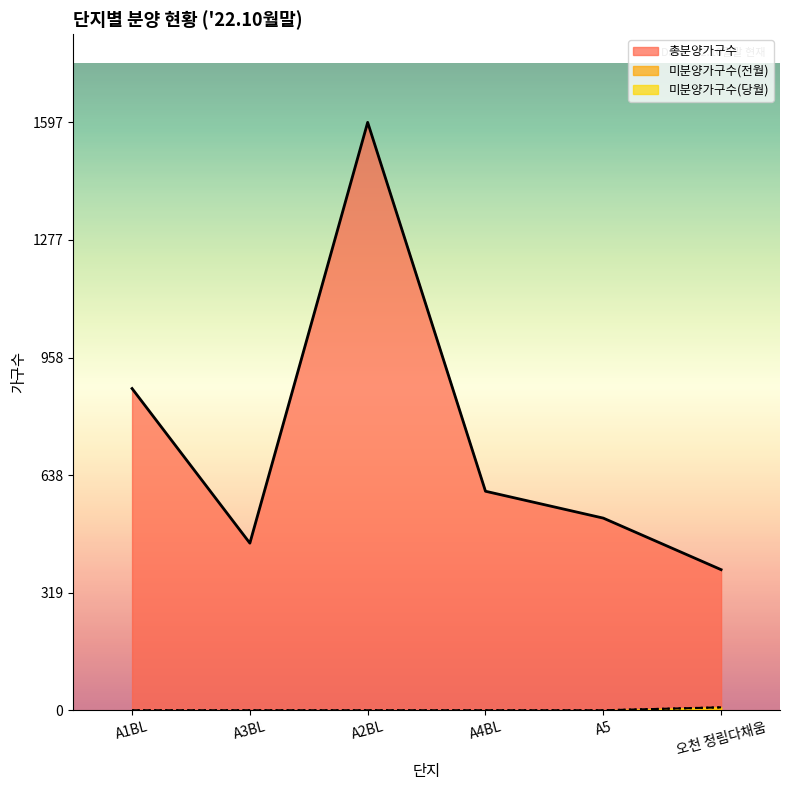

What is the total value across all series at A5?

522